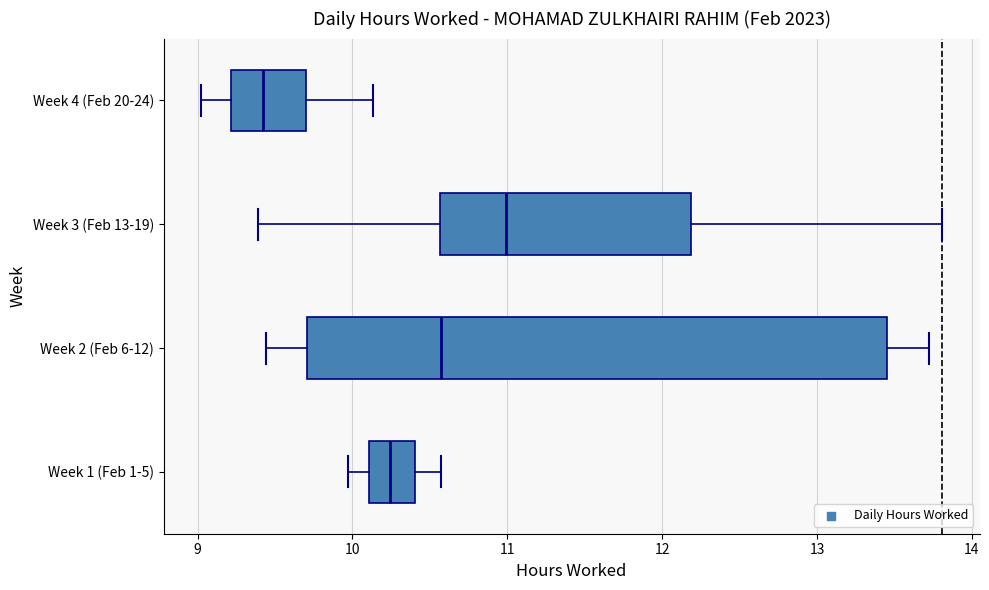

Comparing the boxes themselves (not the whiskers), which one is the widest?

Week 2 (Feb 6-12)